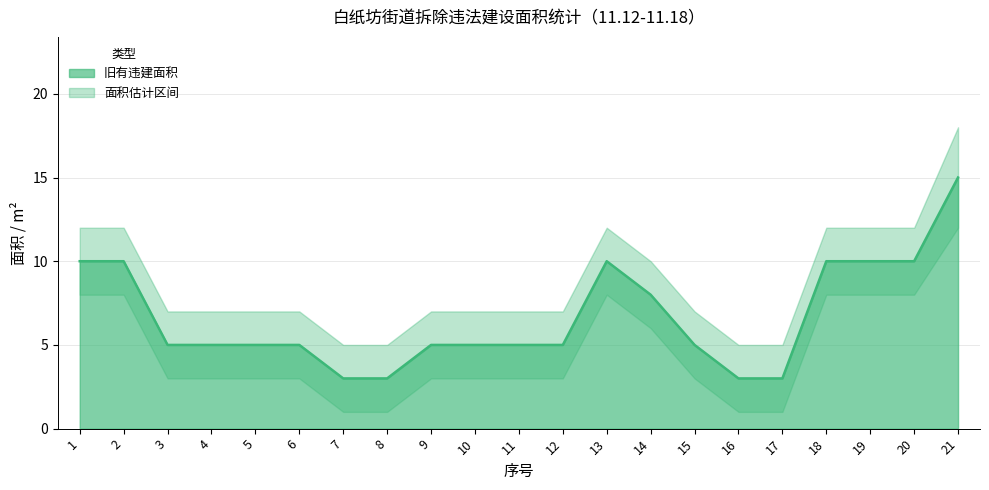

Which series has the widest spread of values?

upper_旧有